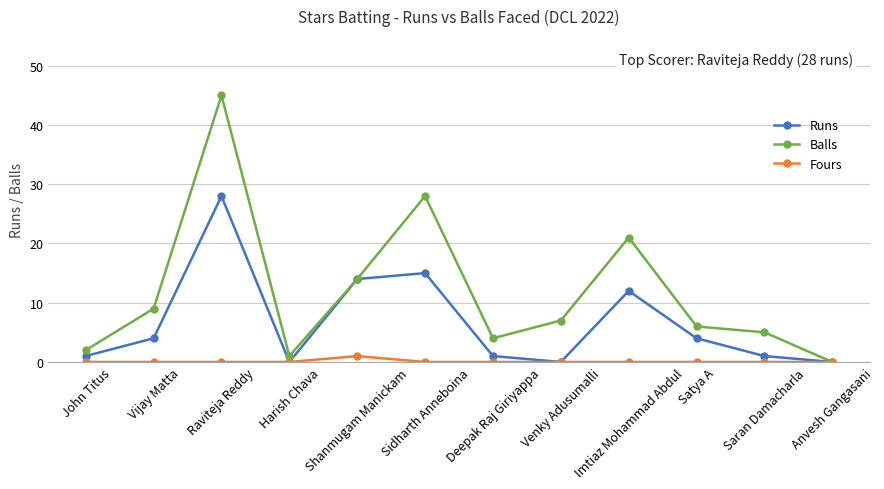

What is the value of the Balls point at the 10th from the left?

6